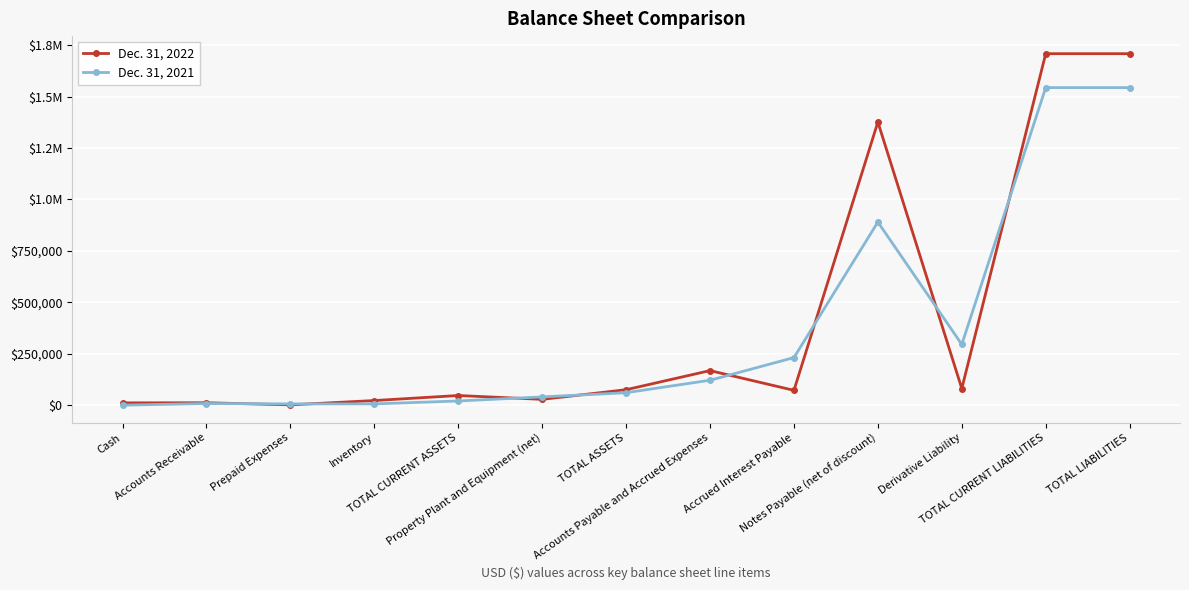

Which series has the largest range (max minus min)?

Dec. 31, 2022